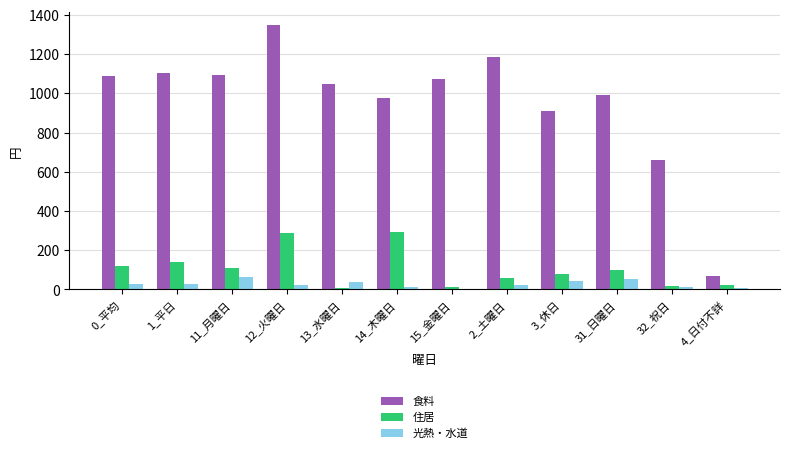

How many groups of bars are there?

12